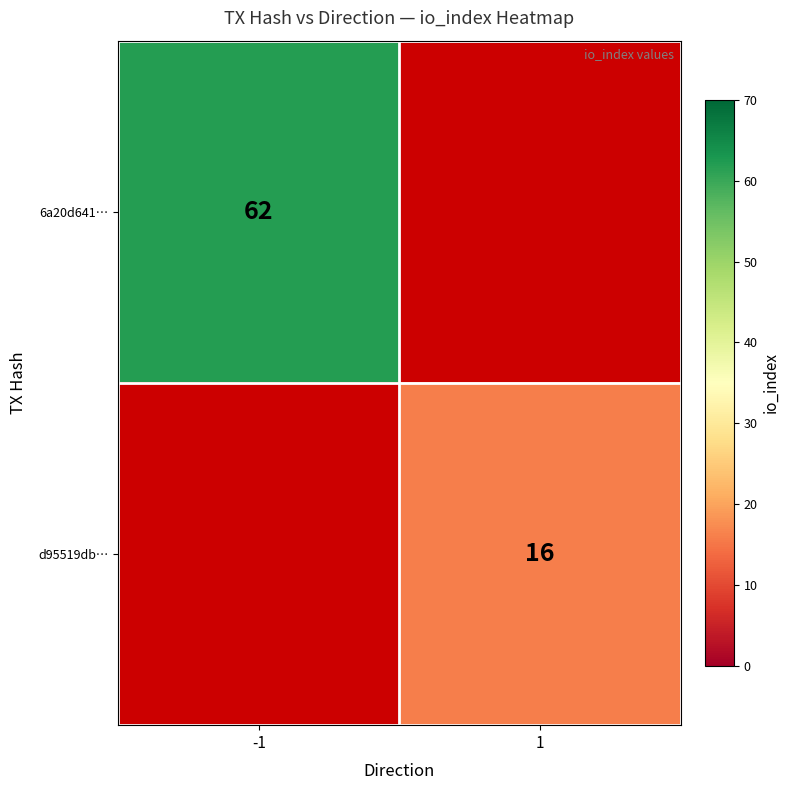

True or false: 6a20d641… has a value of 82 at -1.

False